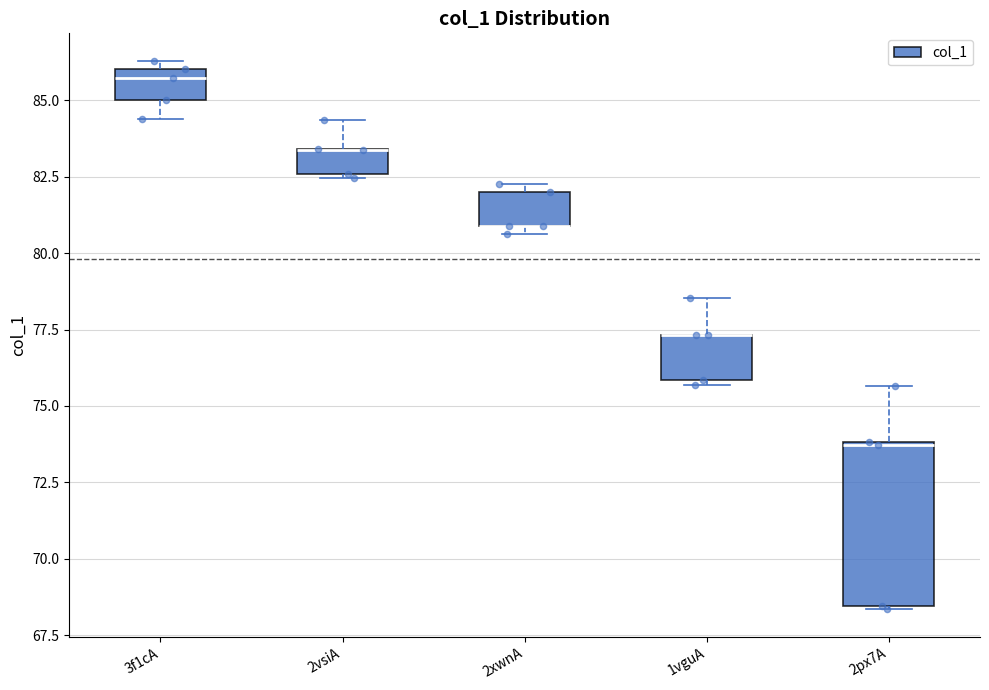

Reading left to right, transcribe this box plot: for each box, give where its median line is, the range the box spans, and where its two whiskers end, as read against the y-axis. The values are not printed on the chart, so give them approximately, as read against the axis.

3f1cA: median 85.5, box 85.0 to 86.0, whiskers 84.5 to 86.5
2vsiA: median 83.5 (drawn on the box's upper edge), box 82.5 to 83.5, whiskers 82.5 to 84.5
2xwnA: median 81.0 (drawn on the box's lower edge), box 81.0 to 82.0, whiskers 80.5 to 82.5
1vguA: median 77.5 (drawn on the box's upper edge), box 76.0 to 77.5, whiskers 75.5 to 78.5
2px7A: median 73.5, box 68.5 to 74.0, whiskers 68.5 to 75.5